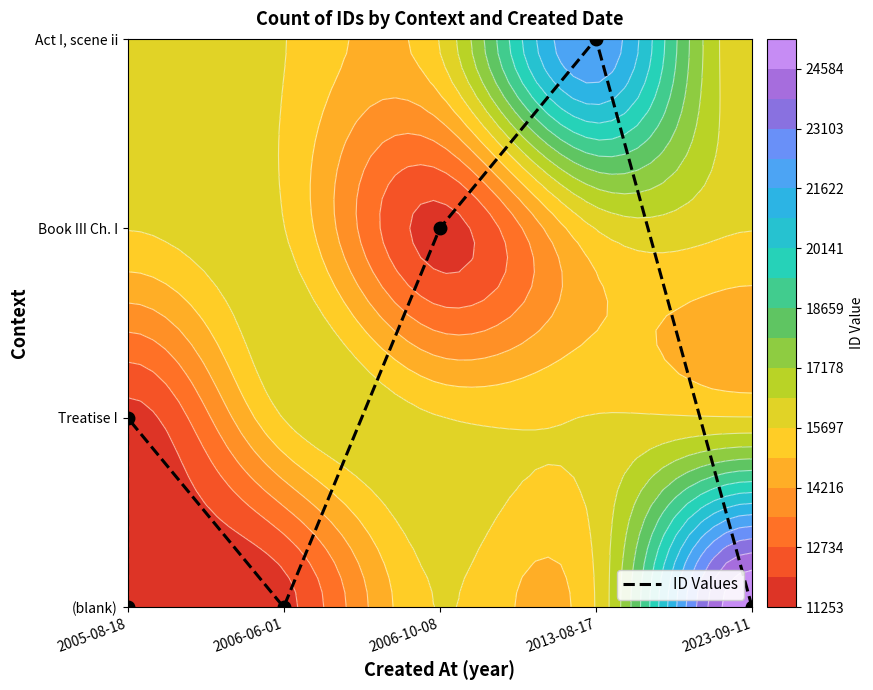

Is it true that the value at 2023-09-11 is 0?

True